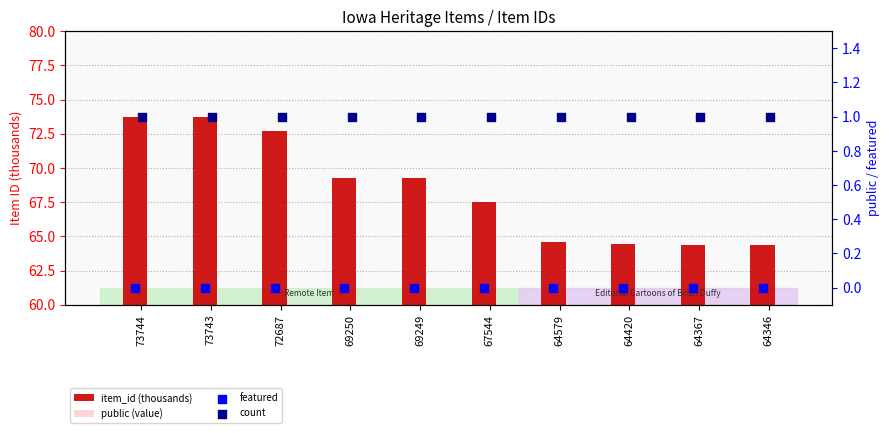

Which series has the largest total across all categories?

item_id (thousands)